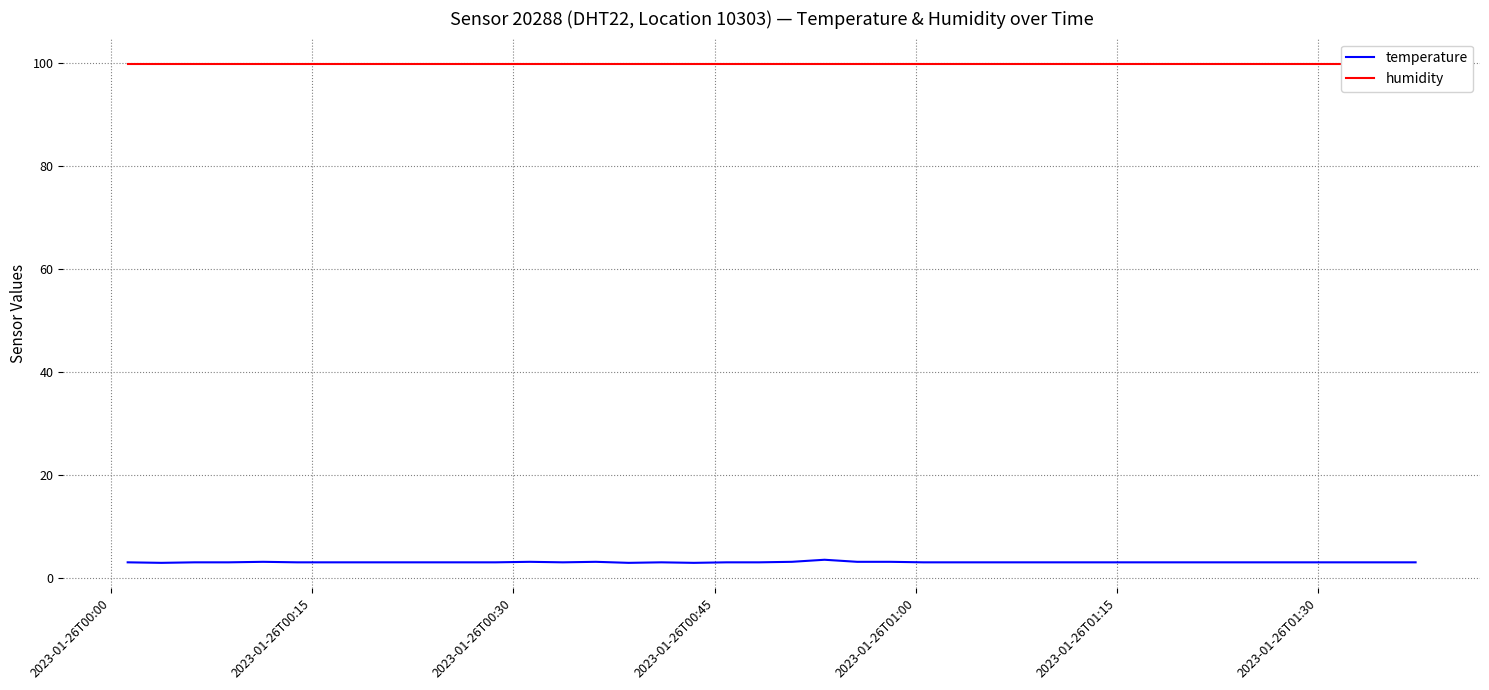

True or false: humidity and temperature cross at least once.

False